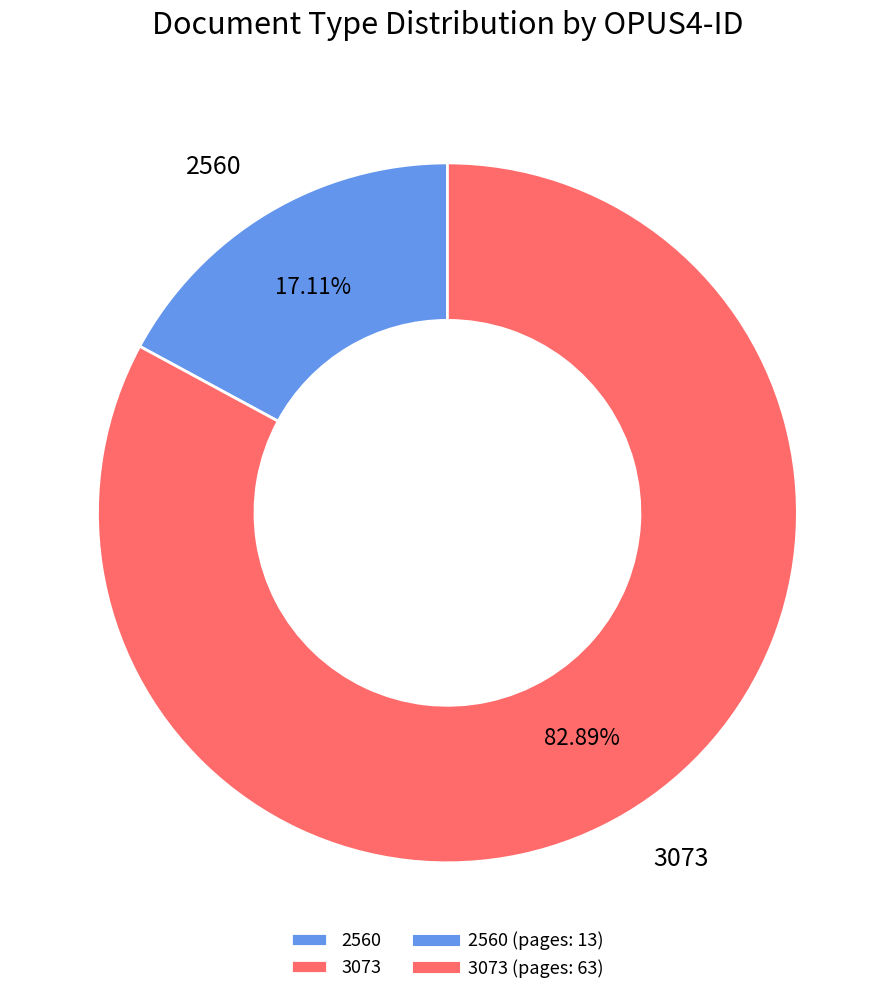

What percentage is the 2560 slice, to the nearest percent?

17%